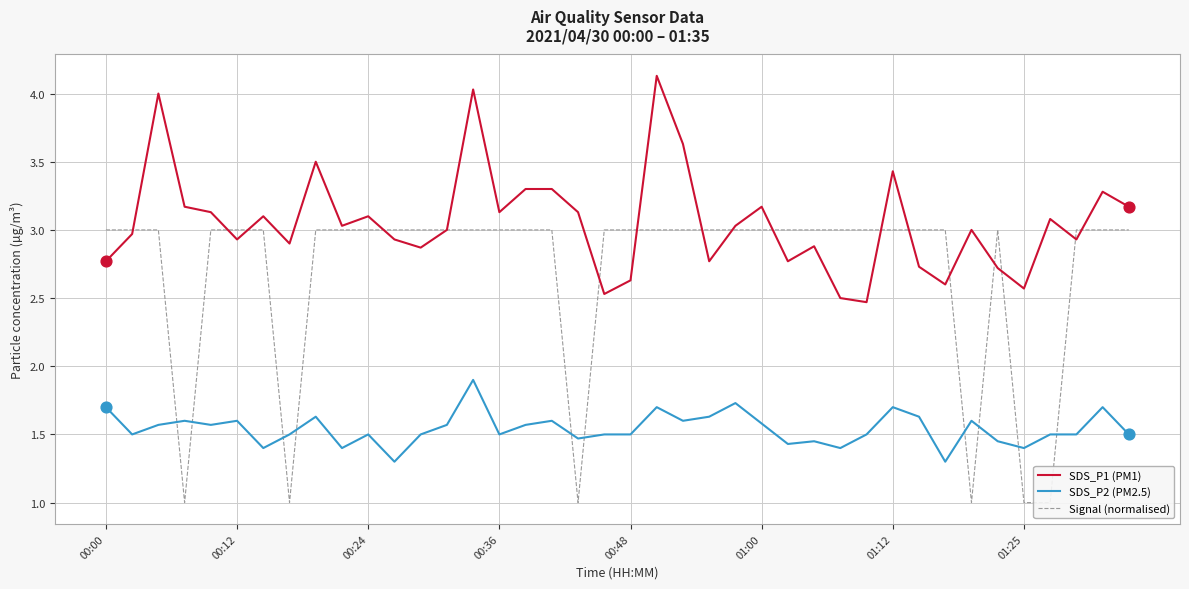

What is the total value across all series at 38?

8.0